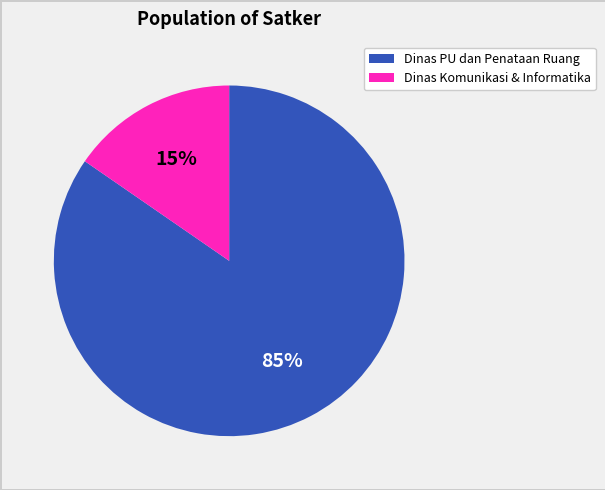

How many segments does this pie chart have?

2